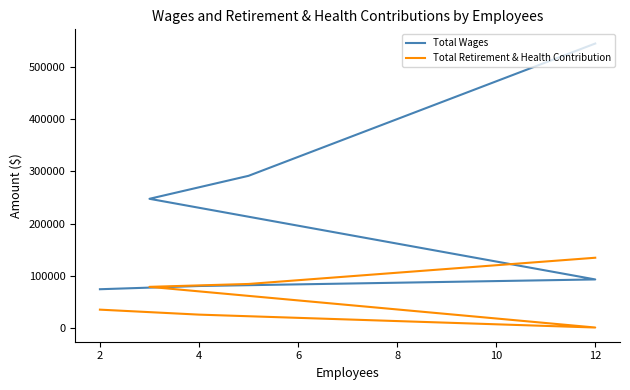

How many categories are shown in the chart?

6